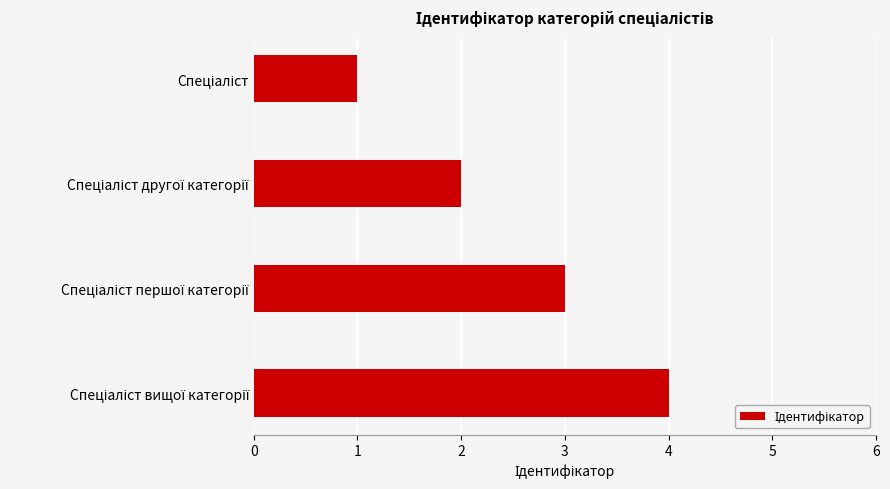

How many data points are less than 3?

2